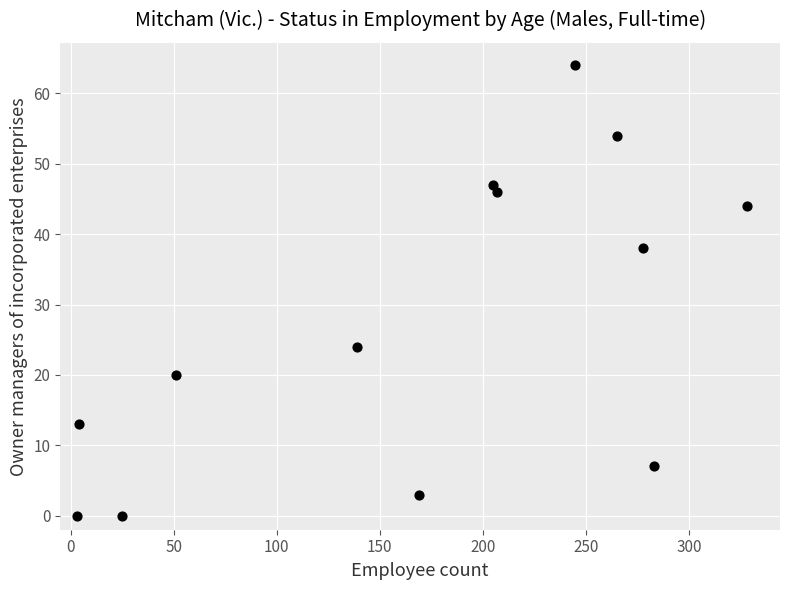

What is the range of X values (max minus min)?

325